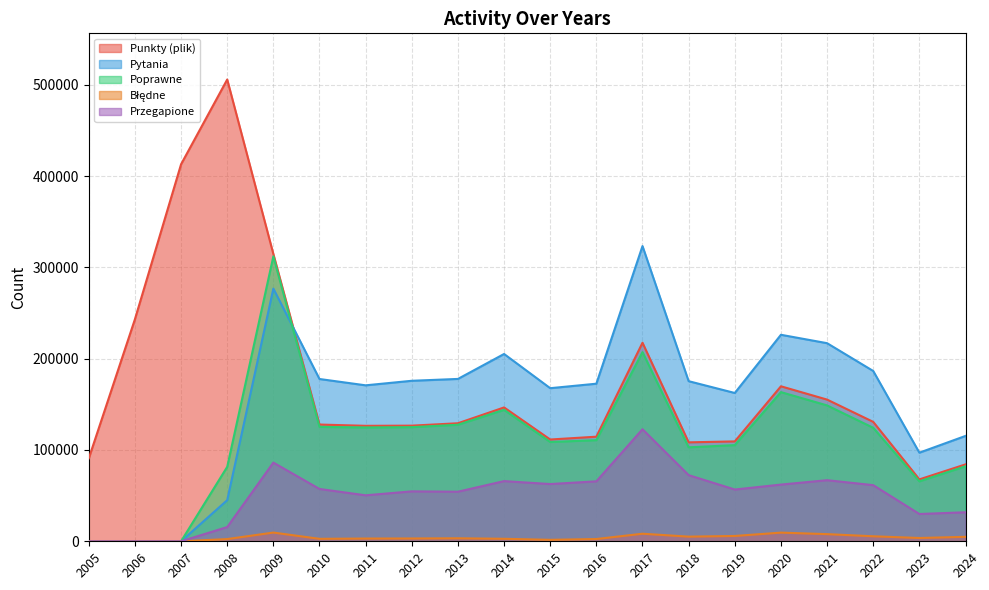

Rank the series at 2018 from lowest to highest value.

Błędne, Przegapione, Poprawne, Punkty (plik), Pytania